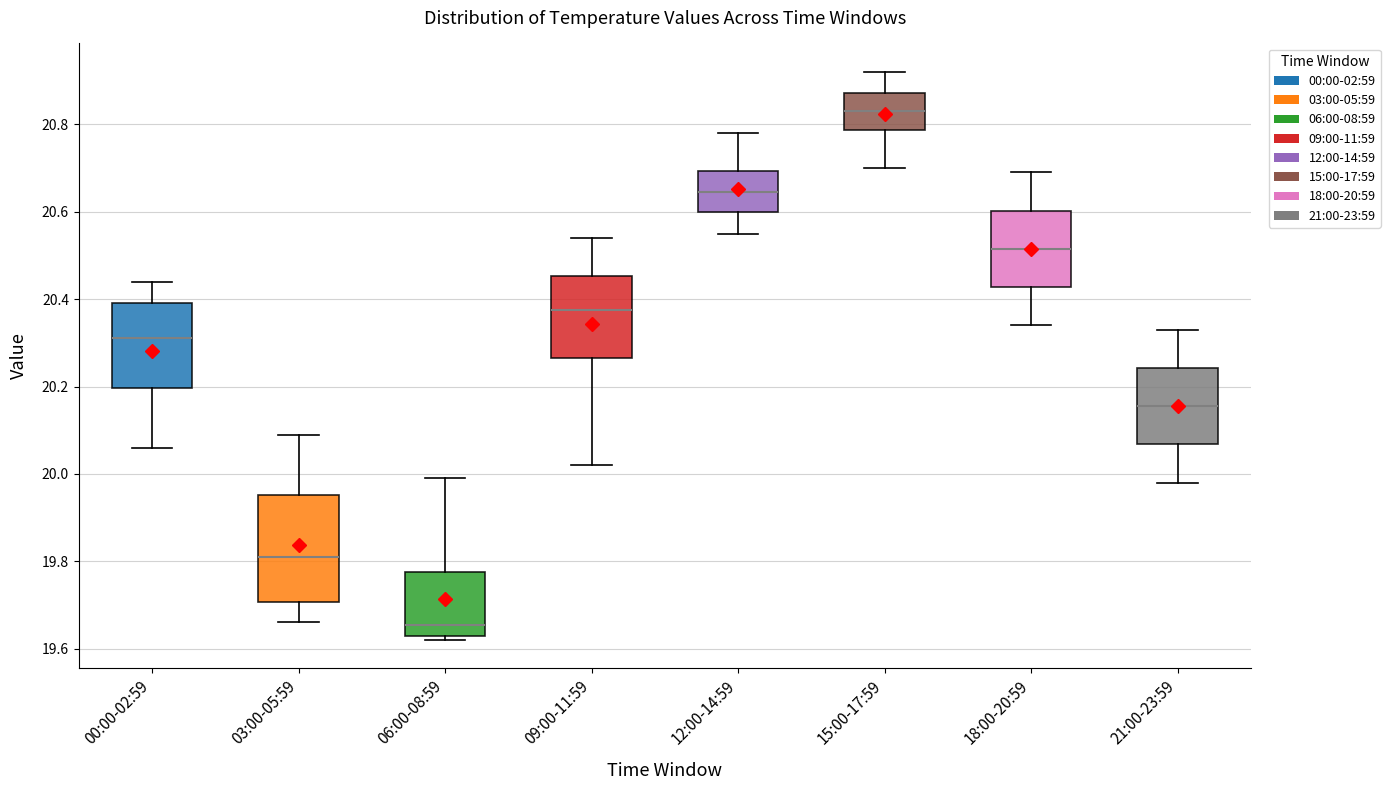

Reading left to right, read every box against the y-axis: the position of its median line, the range the box covers, and the ends of its whiskers. The values are not printed on the chart, so give them approximately, as read against the axis.

00:00-02:59: median 20.32, box 20.20 to 20.40, whiskers 20.06 to 20.44
03:00-05:59: median 19.82, box 19.70 to 19.96, whiskers 19.66 to 20.10
06:00-08:59: median 19.66, box 19.64 to 19.78, whiskers 19.62 to 20.00
09:00-11:59: median 20.38, box 20.26 to 20.46, whiskers 20.02 to 20.54
12:00-14:59: median 20.64, box 20.60 to 20.70, whiskers 20.56 to 20.78
15:00-17:59: median 20.84, box 20.78 to 20.88, whiskers 20.70 to 20.92
18:00-20:59: median 20.52, box 20.42 to 20.60, whiskers 20.34 to 20.70
21:00-23:59: median 20.16, box 20.06 to 20.24, whiskers 19.98 to 20.34